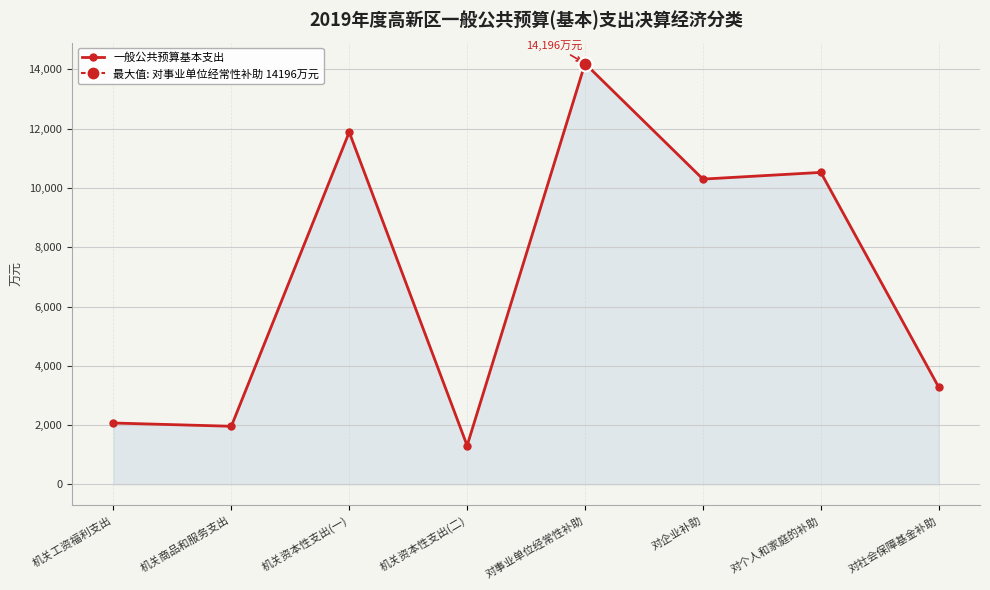

Which label corresponds to the largest value in the chart?

对事业单位经常性补助